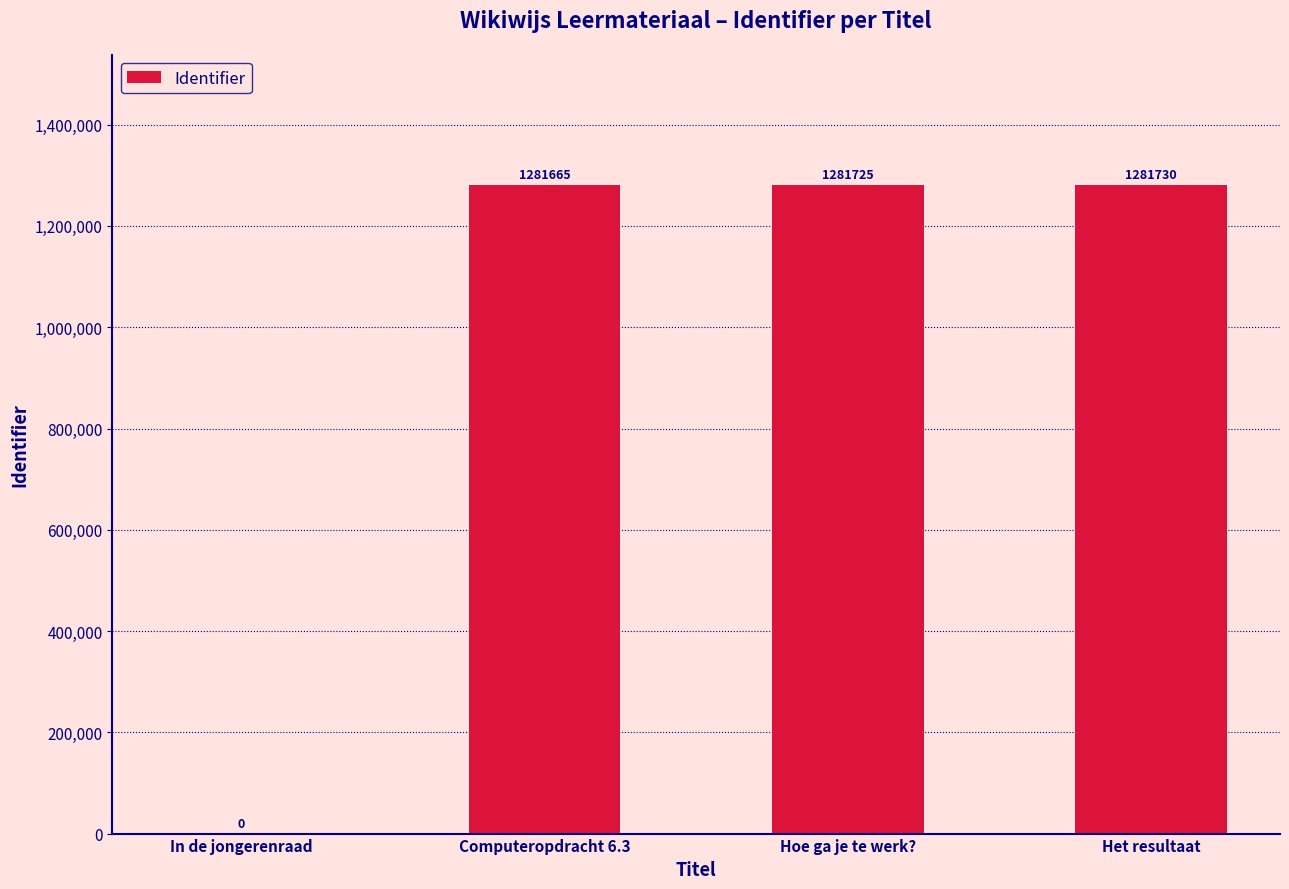

At which label is the value closest to 640865?

Computeropdracht 6.3